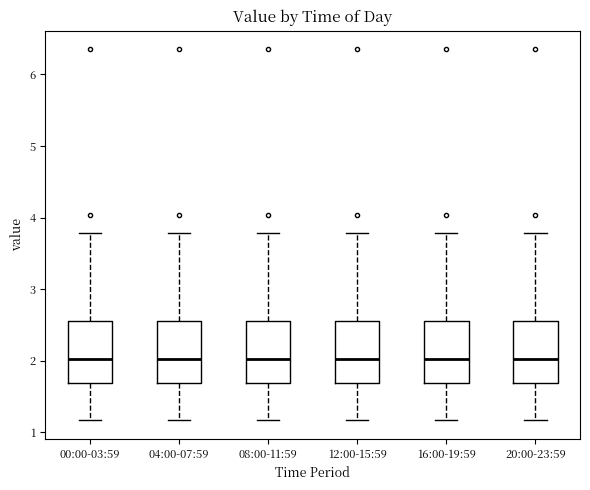

Where is the lower edge of the box for 20:00-23:59 on the y-axis? The values are not printed on the chart, so give them approximately, as read against the axis.

1.7